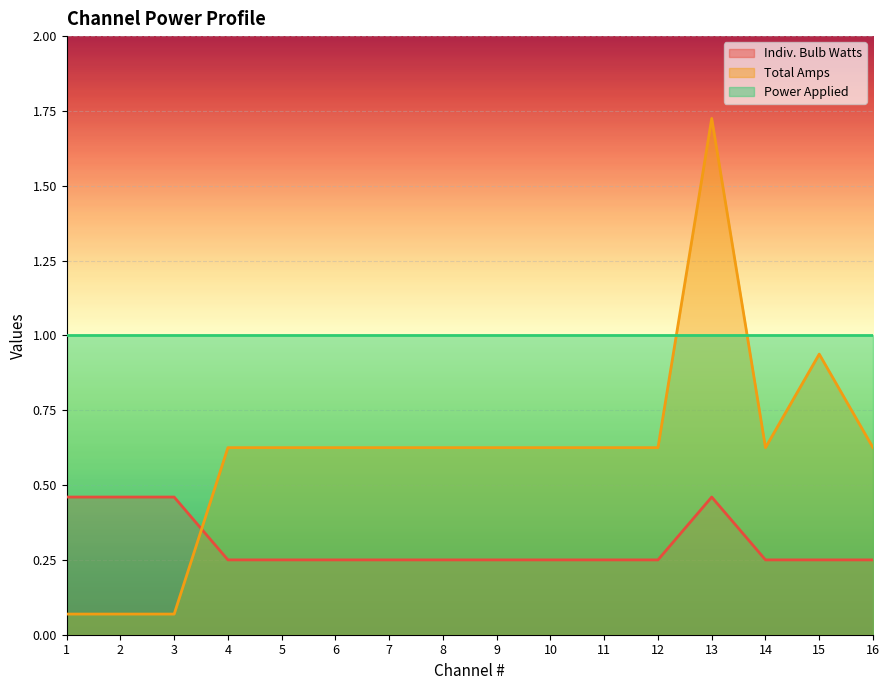

What is the difference between the maximum and minimum values in the Total Amps series?

1.7